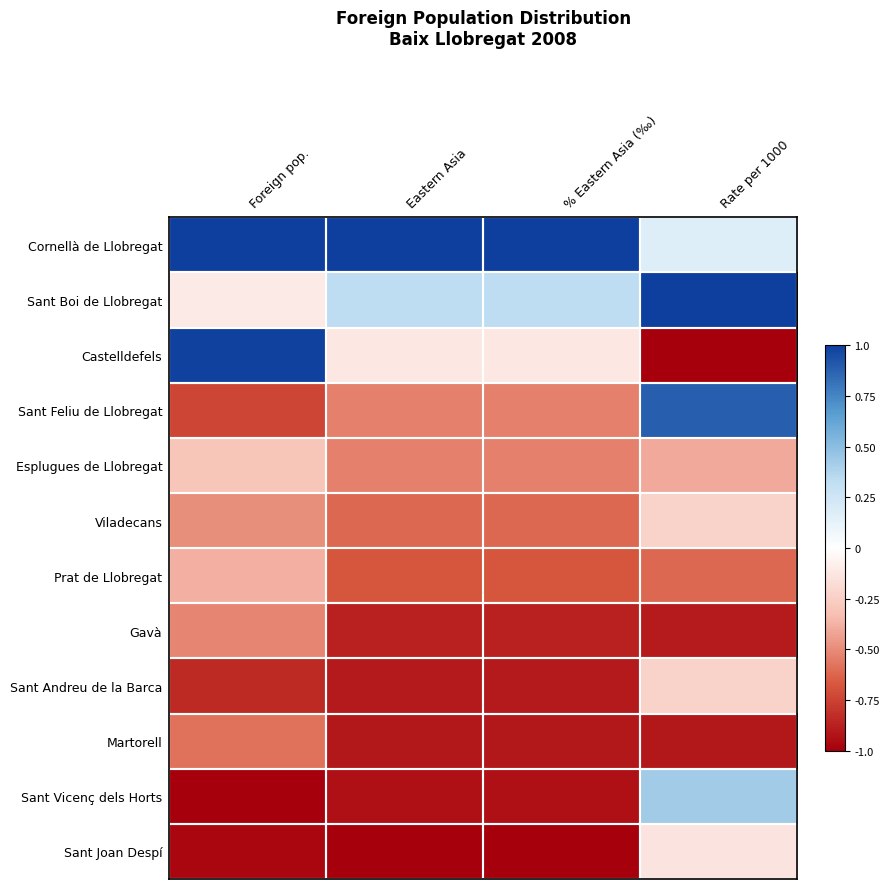

How many data points does each series have?

4